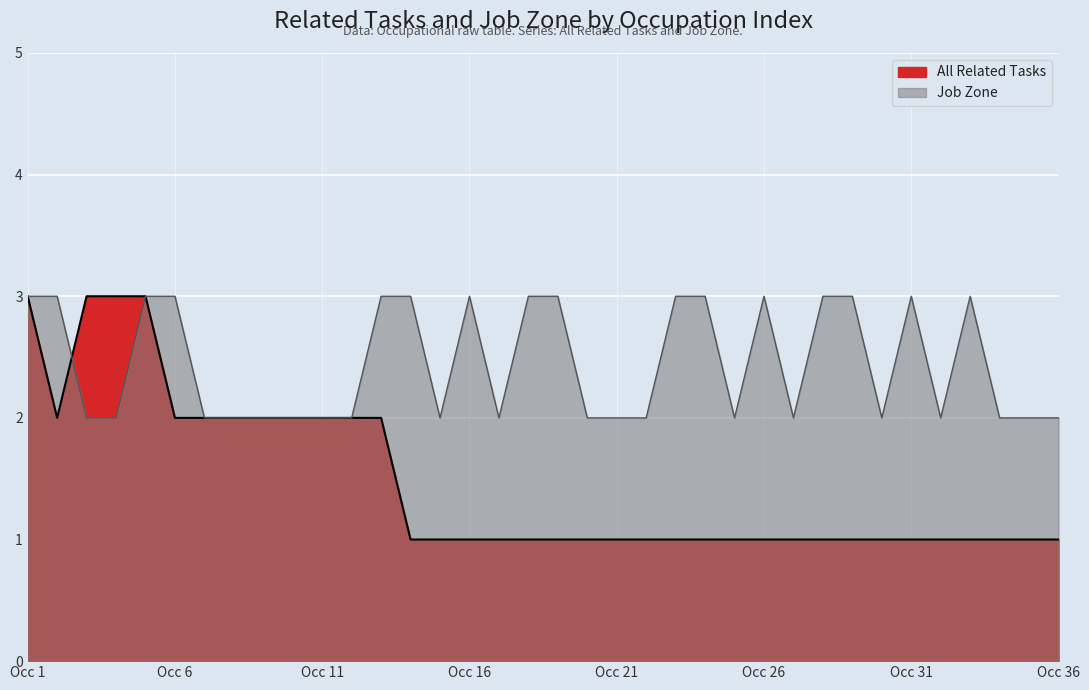

How many lines are shown in the chart?

2